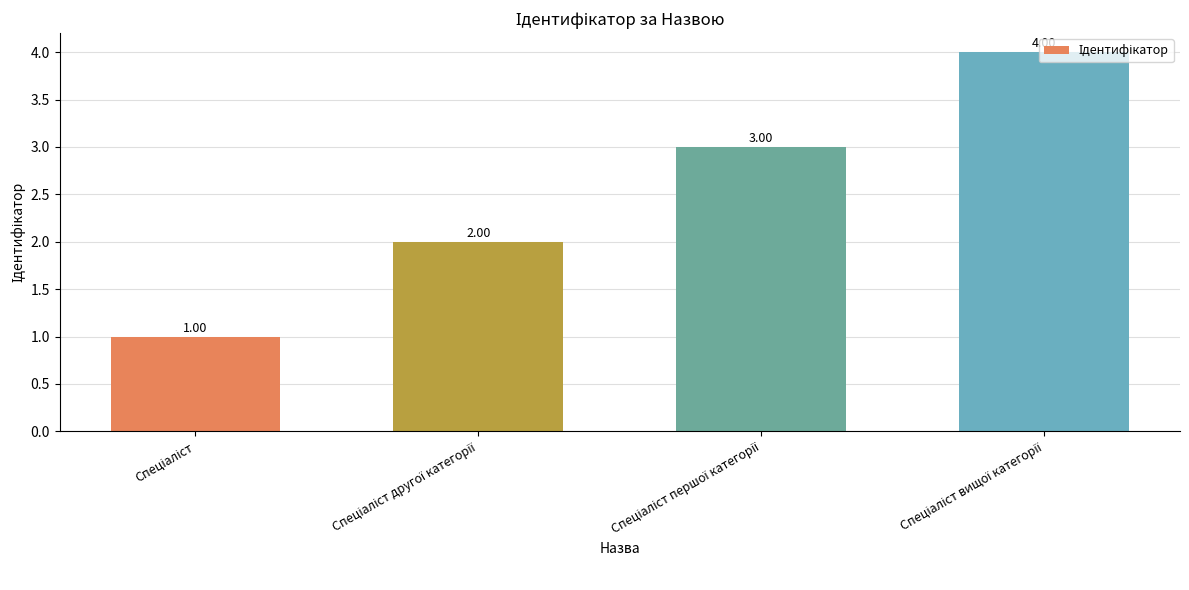

What is the difference between the maximum and minimum values?

3